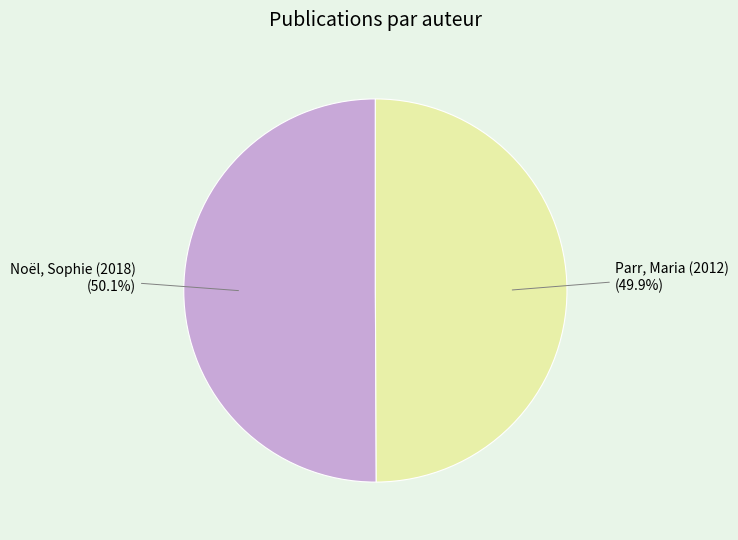

What percentage is NOT represented by Parr, Maria (2012)?

50.1%